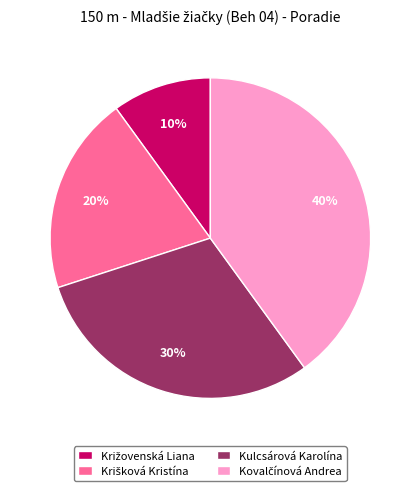

To the nearest percent, what percentage of the pie is Kulcsárová Karolína?

30%